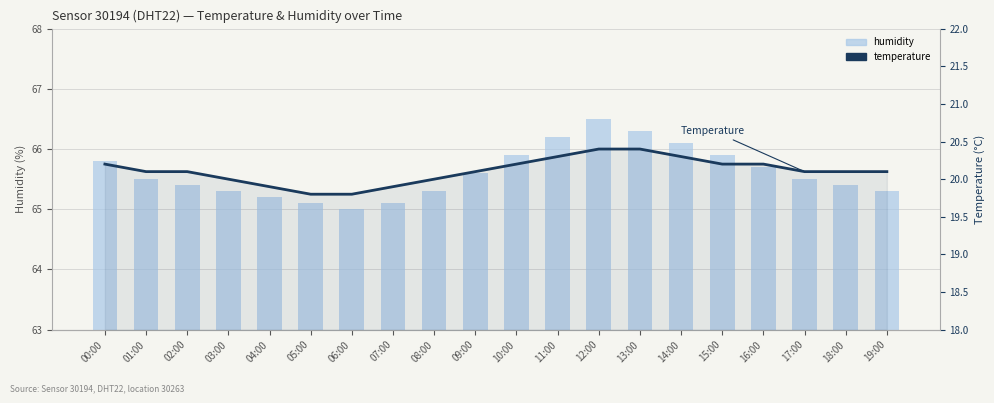

Reading left to right, transcribe all the data shown in this chart.

humidity: 65.8	65.5	65.4	65.3	65.2	65.1	65.0	65.1	65.3	65.6	65.9	66.2	66.5	66.3	66.1	65.9	65.7	65.5	65.4	65.3
temperature: 20.2	20.1	20.1	20.0	19.9	19.8	19.8	19.9	20.0	20.1	20.2	20.3	20.4	20.4	20.3	20.2	20.2	20.1	20.1	20.1